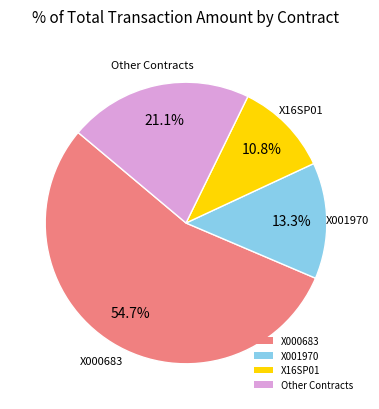

Between X000683 and X16SP01, which is larger?

X000683